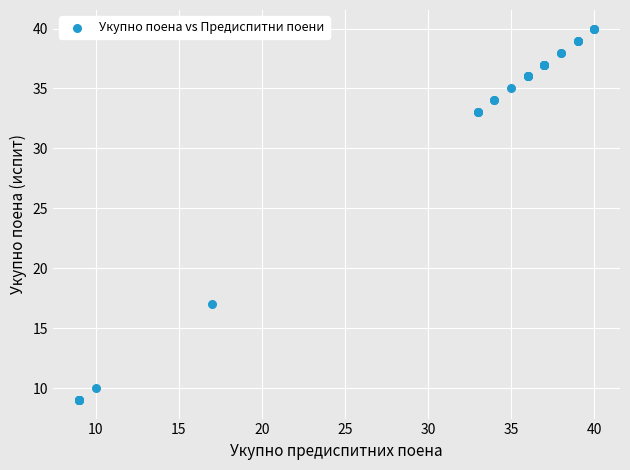

What Y value in the scatter plot is closest to 24?

17